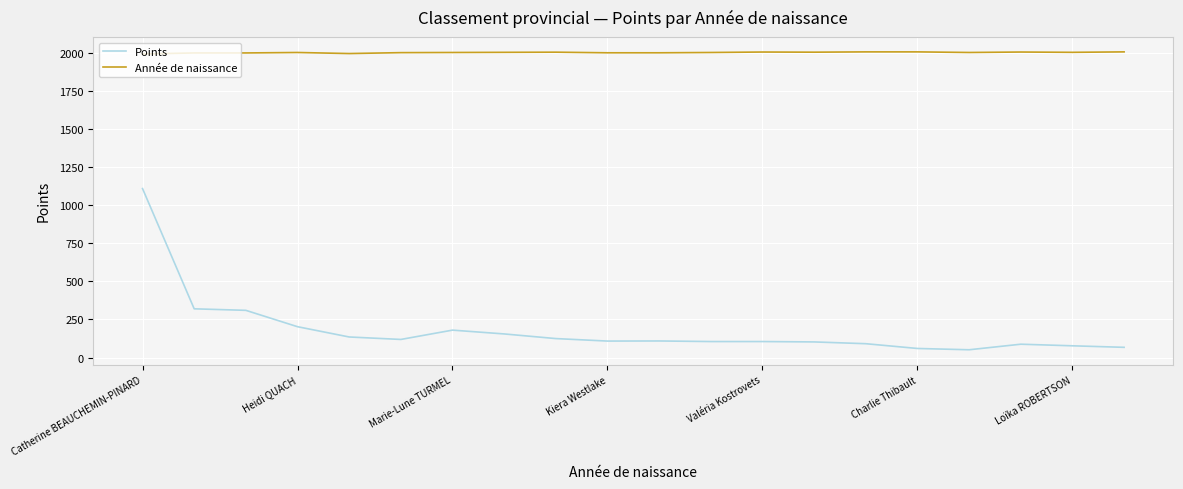

List the series in order of their peak value, highest first.

Année de naissance, Points